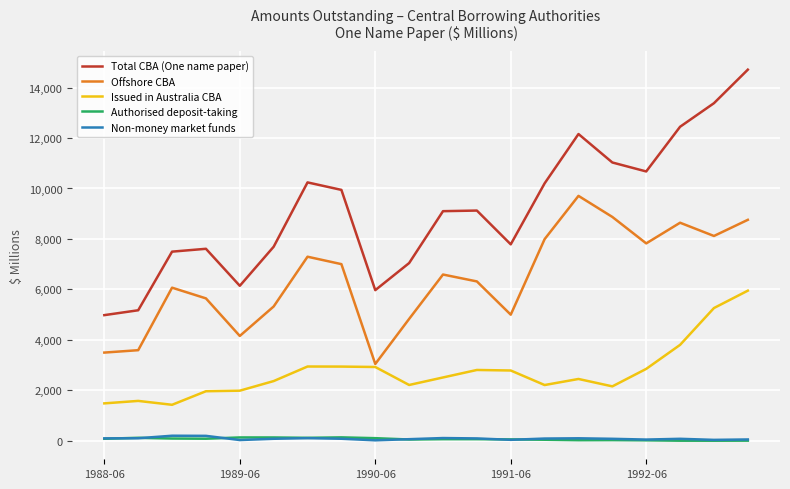

True or false: Authorised deposit-taking and Offshore CBA cross at least once.

False